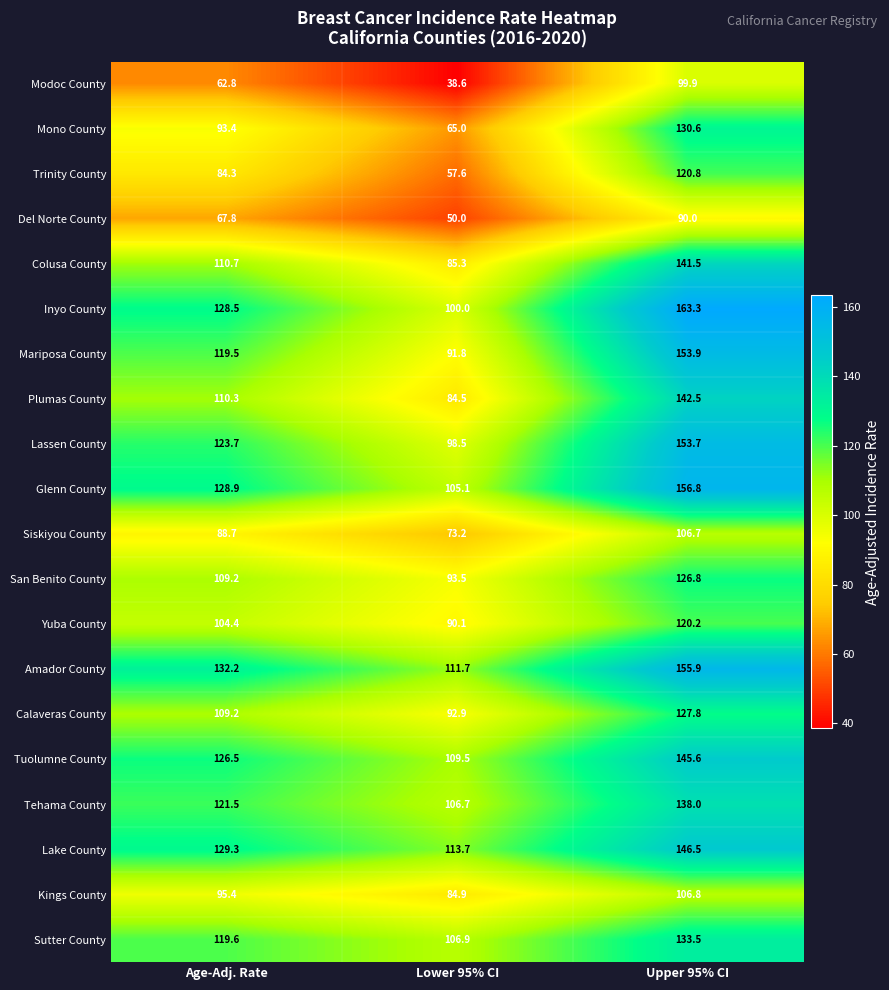

Where does the Tehama County series first go above 121?

Age-Adj. Rate